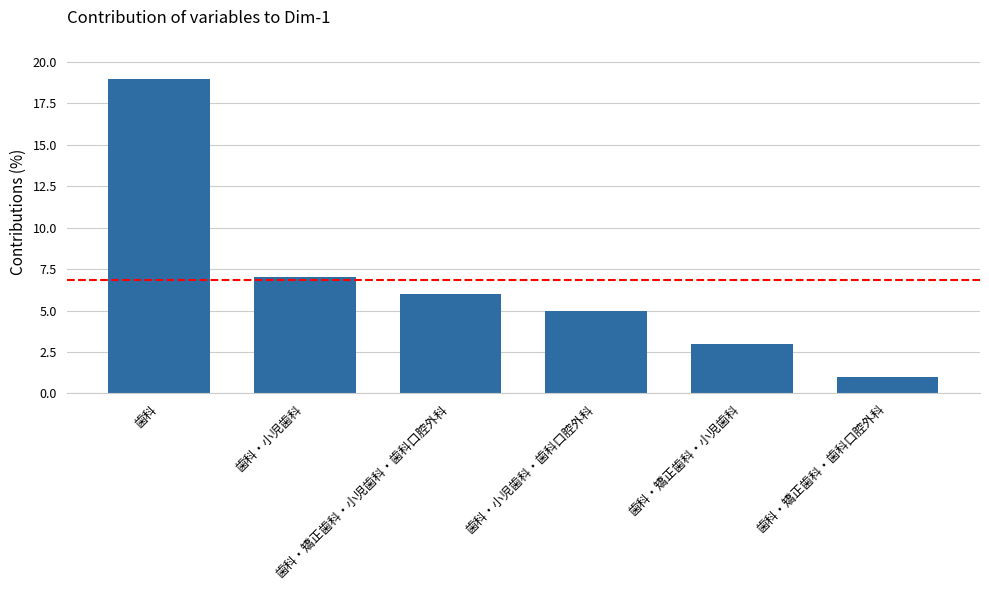

At which category does the chart reach its peak across all series?

歯科